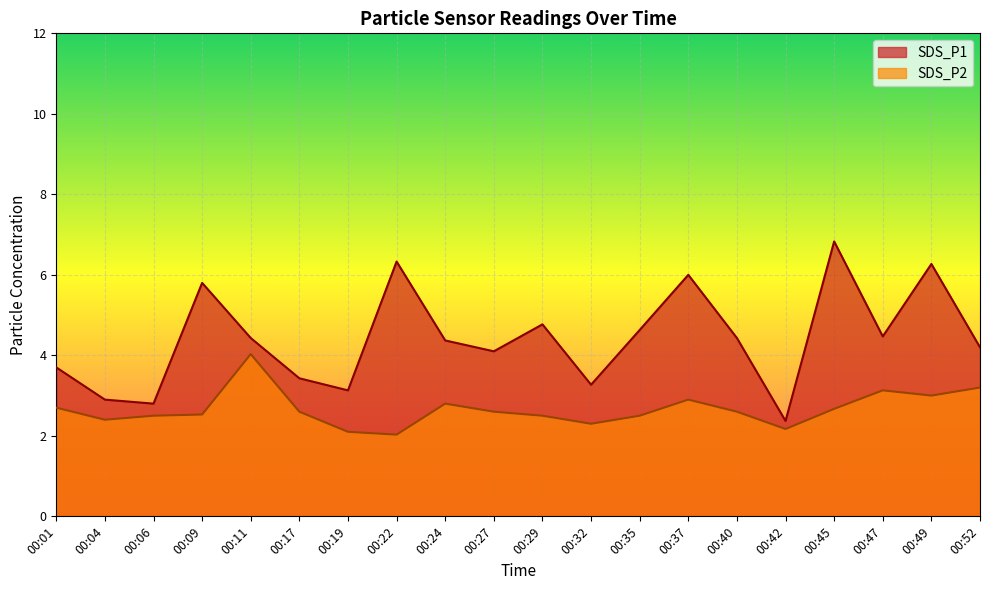

How many data points does each series have?

20